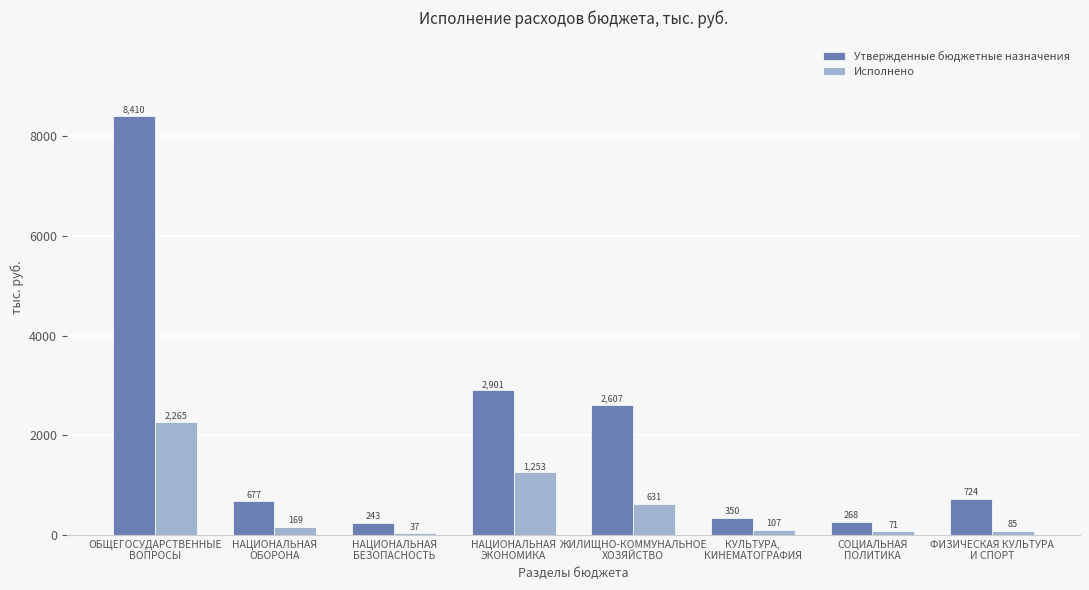

List the series in order of their overall mean, highest first.

Утвержденные бюджетные назначения, Исполнено